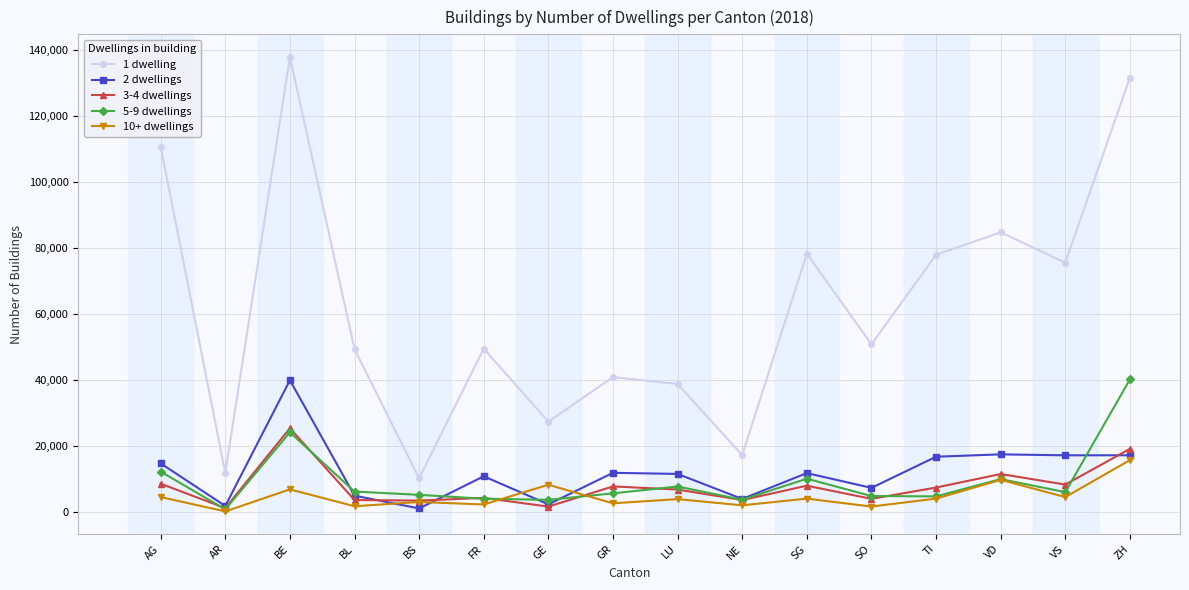

Is it true that 1 dwelling equals 22947 at SO?

False